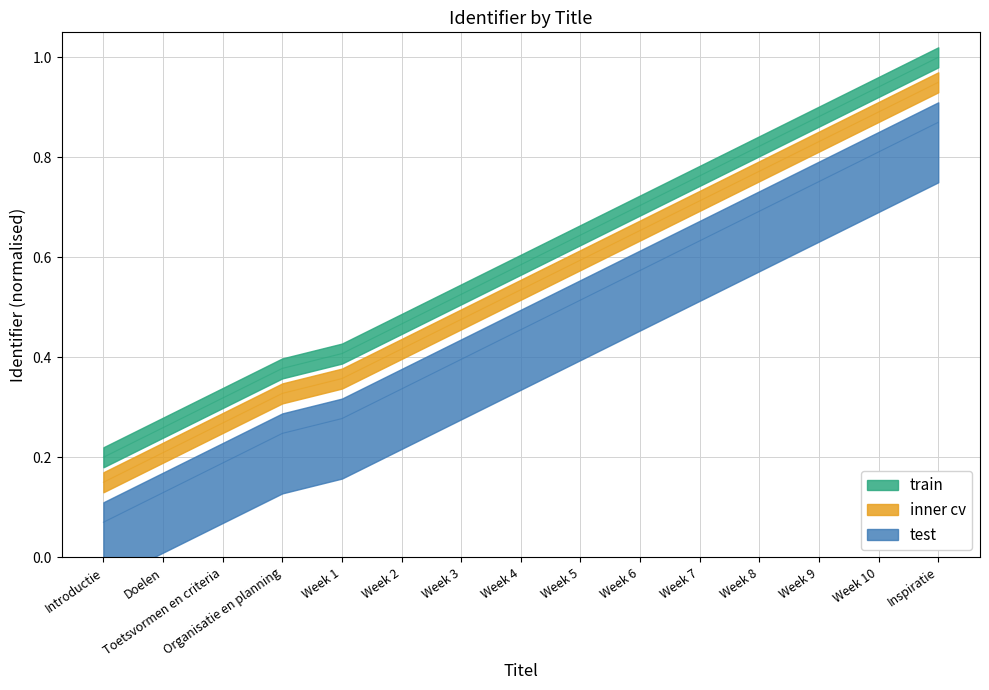

What is the label of the 12th point from the left?

Week 8